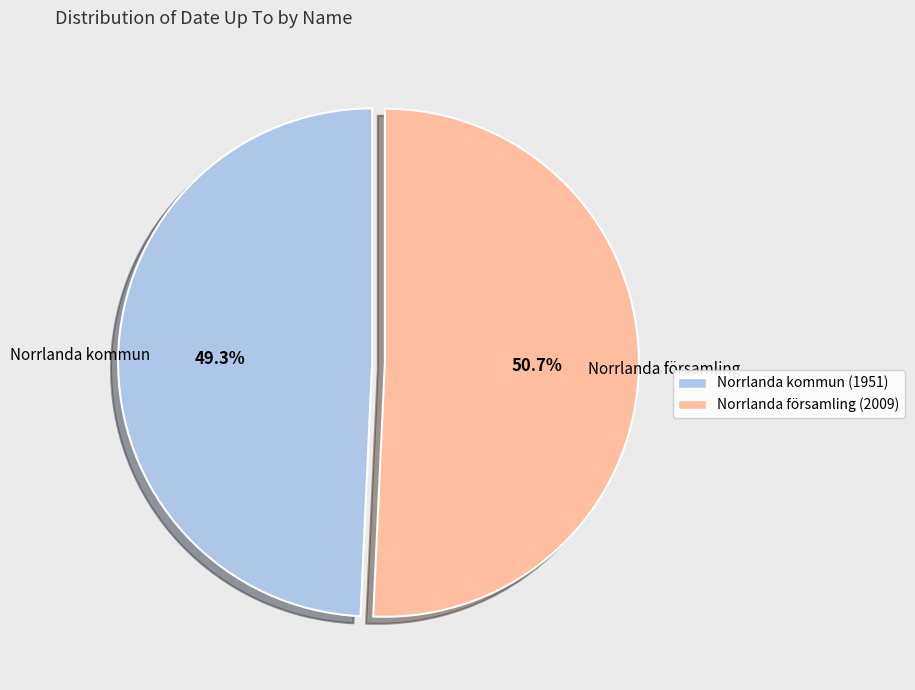

Which category accounts for the majority?

Norrlanda församling